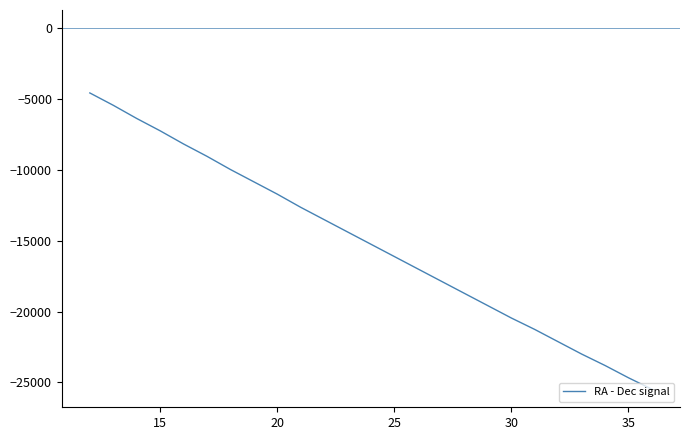

What is the difference between the maximum and minimum values?

20899